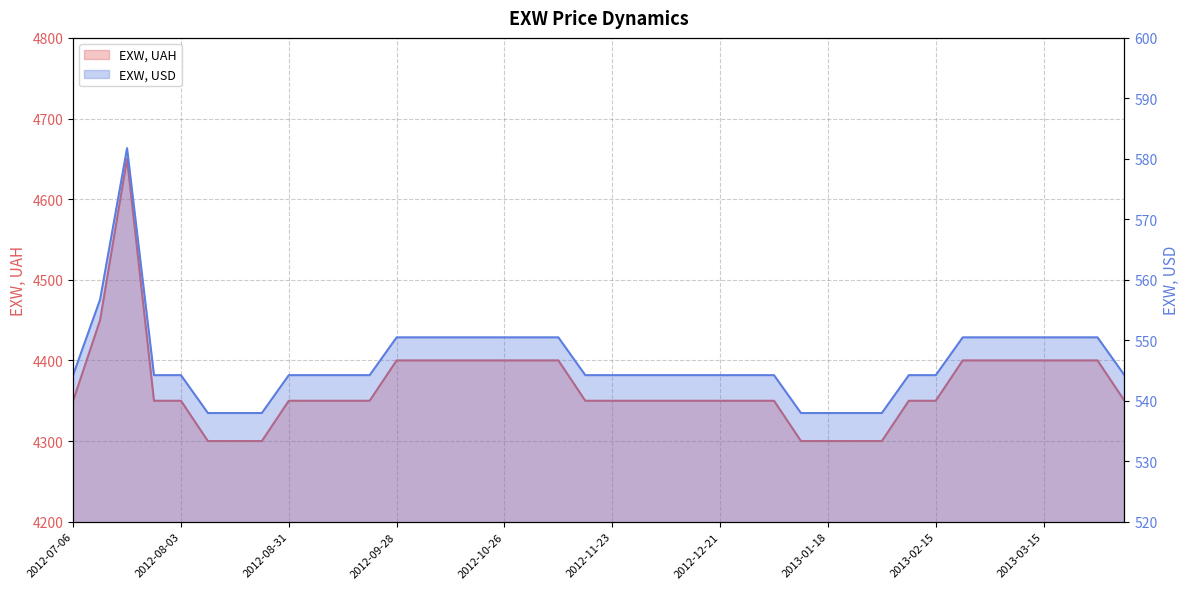

Which category has the lowest value in the EXW, USD series?

2012-08-10